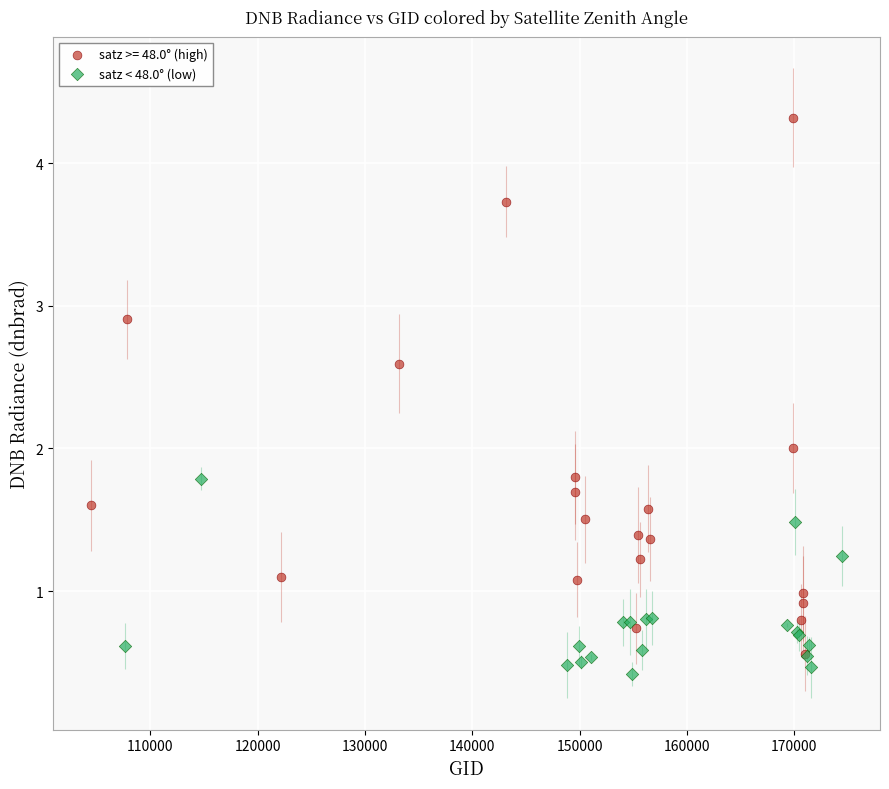

Which series has the largest Y range (max minus min)?

satz >= 48.0° (high)